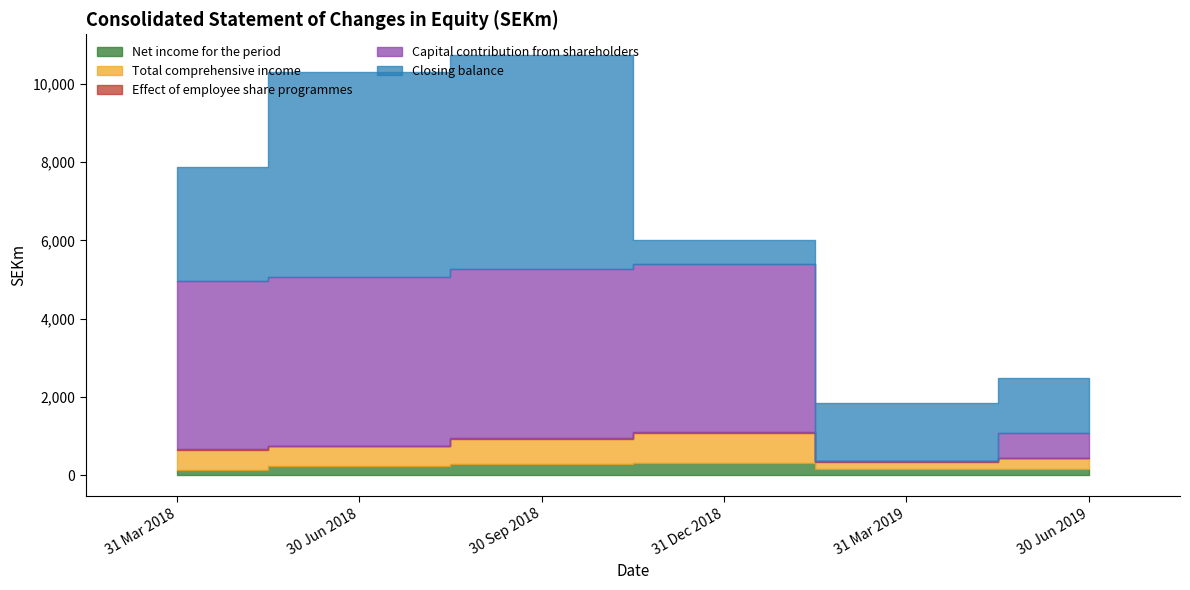

The Total comprehensive income series shows 509 at 31 Mar 2018. True or false?

True